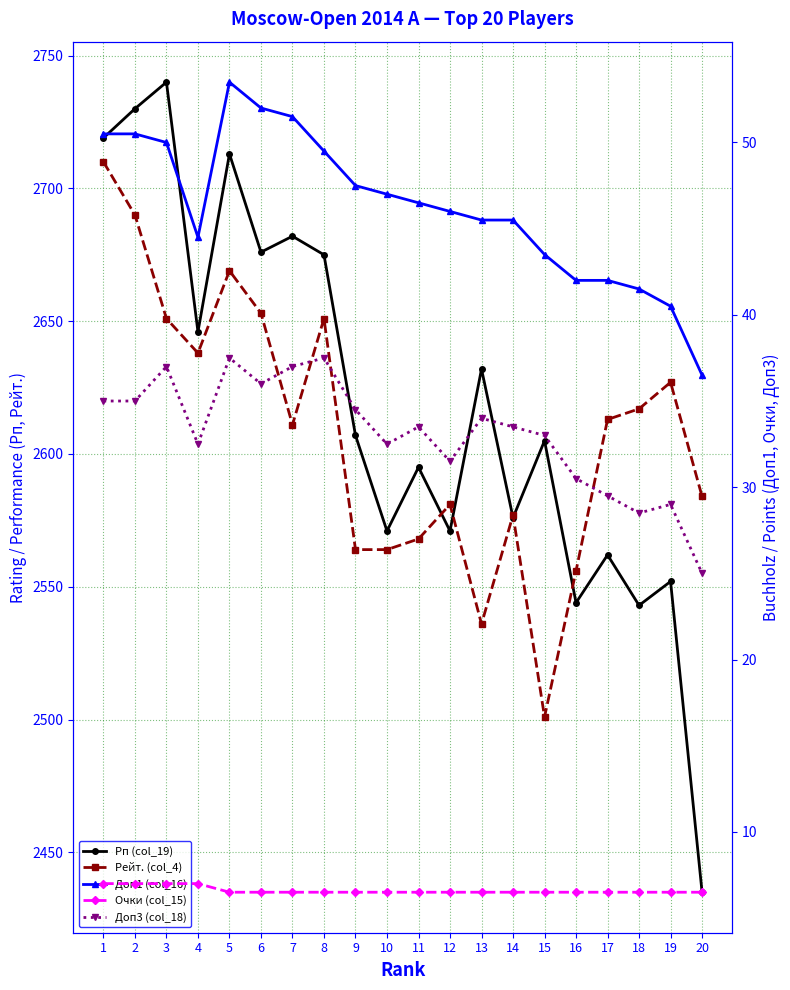

At how many categories does at least one series exceed 466?

20